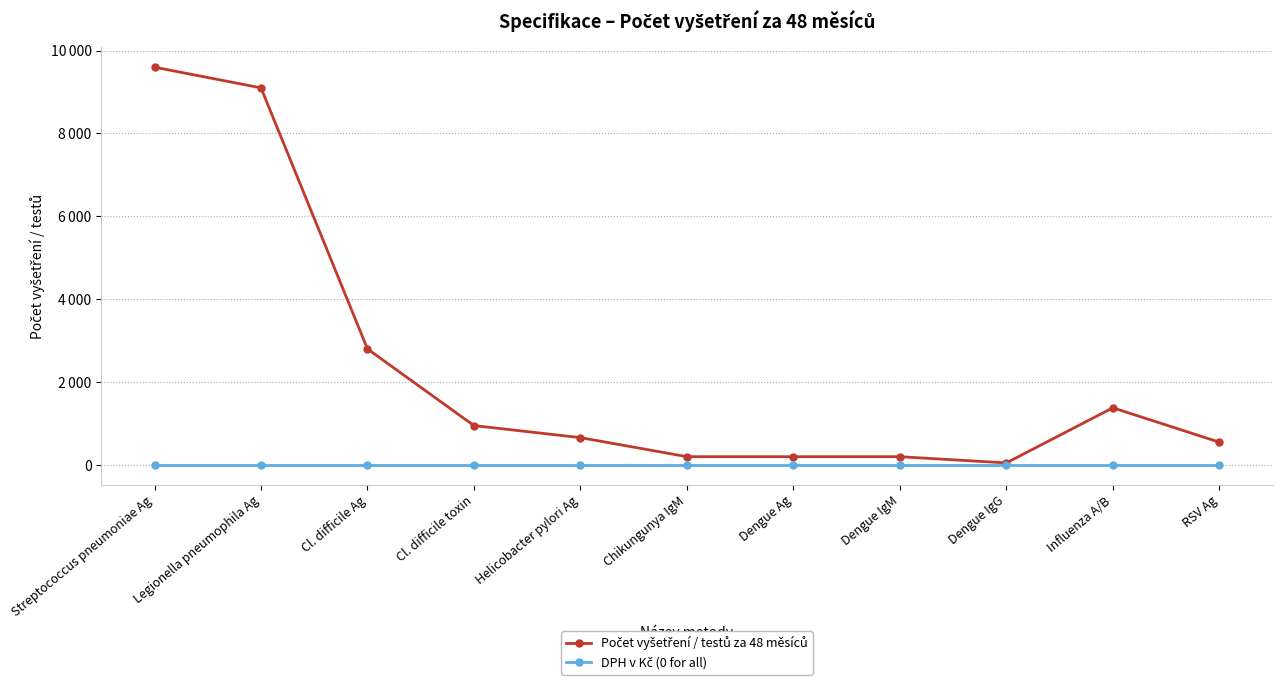

True or false: DPH v Kč (0 for all) and Počet vyšetření / testů za 48 měsíců intersect in this chart.

False